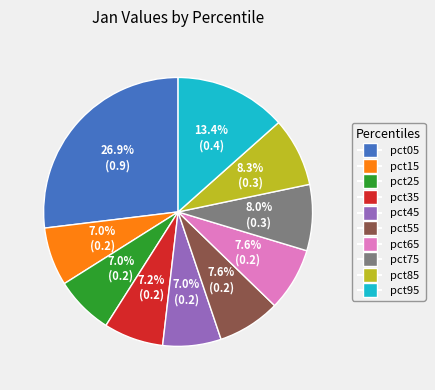

Is it true that pct65 is 8% of the pie?

True